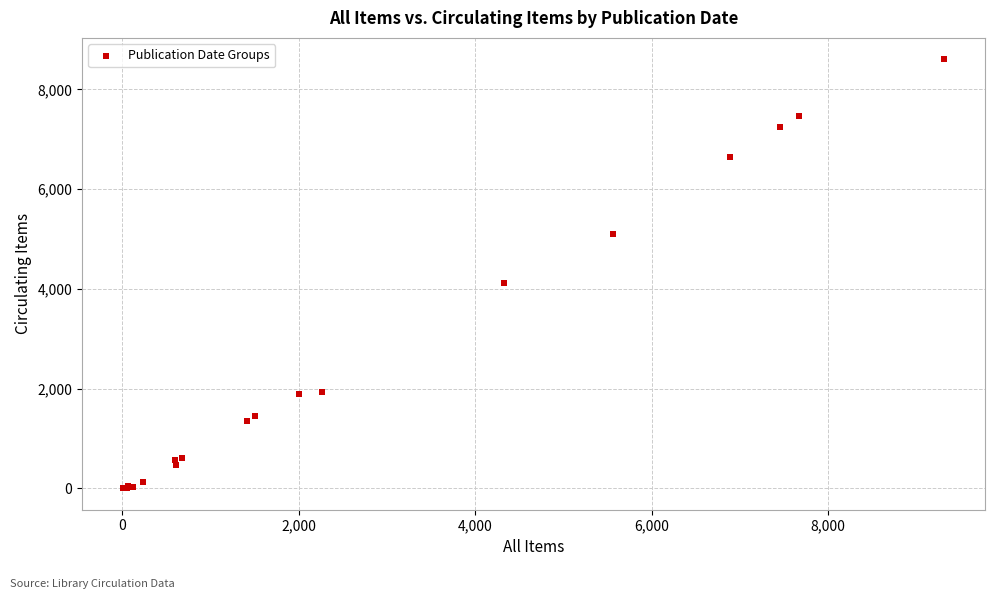

What Y value in the scatter plot is closest to 4302?

4124